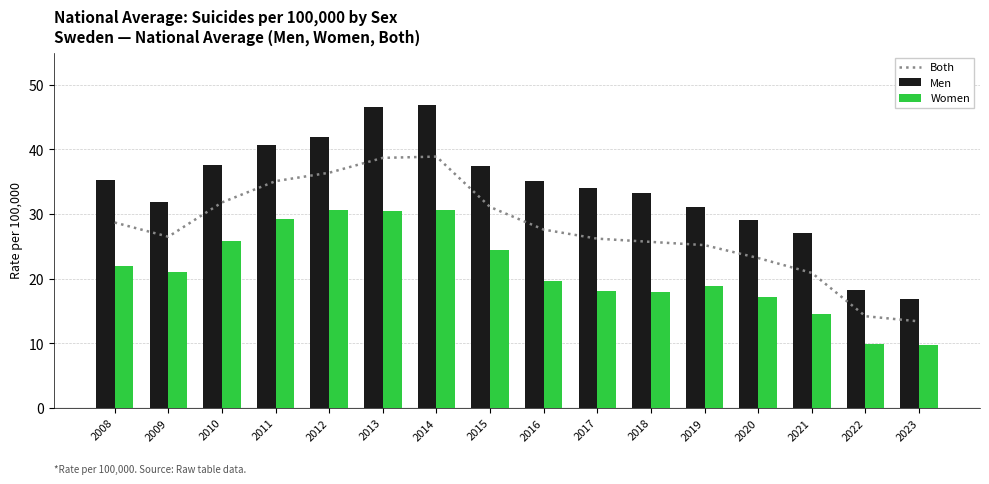

What is the approximate value of Both at 2016?

27.6